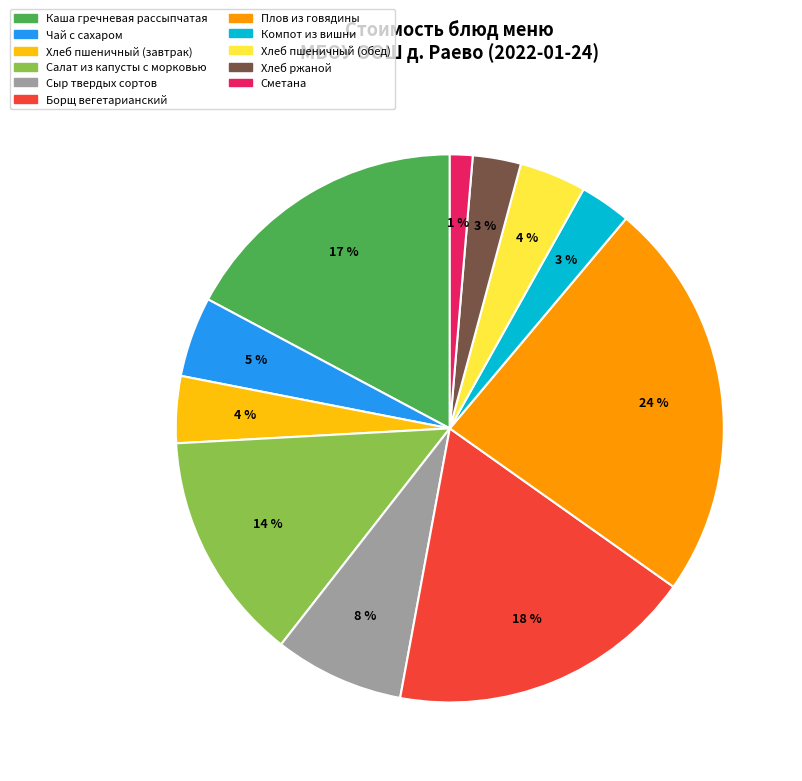

To the nearest percent, what percentage of the pie is Чай с сахаром?

5%